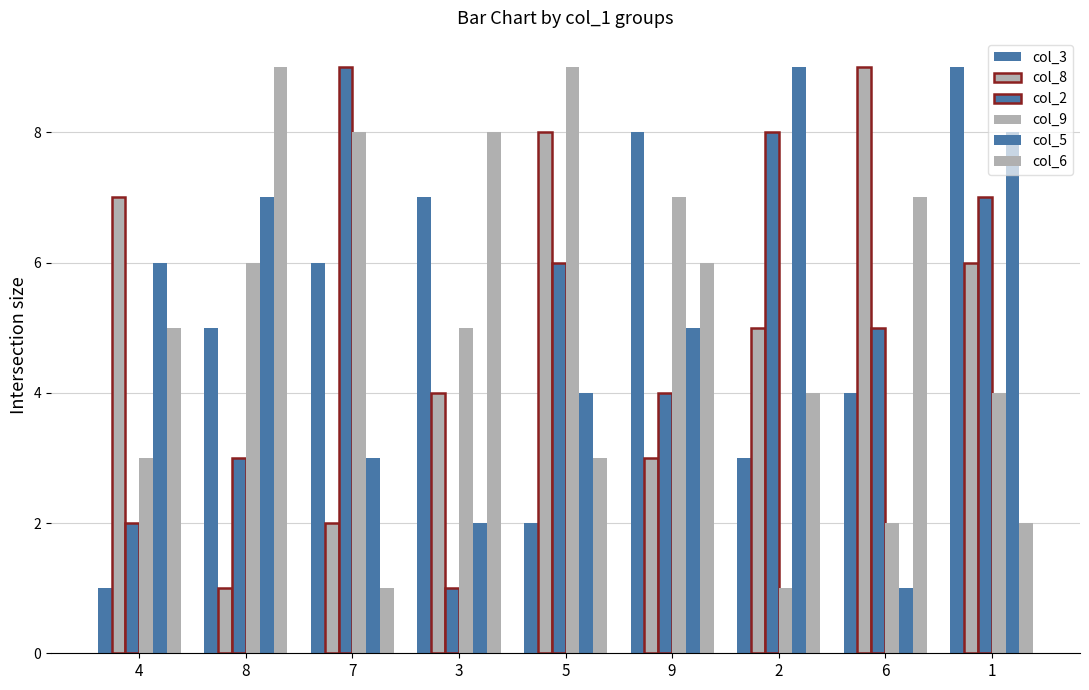

List the labels in order of col_3 value, smallest first.

4, 5, 2, 6, 8, 7, 3, 9, 1